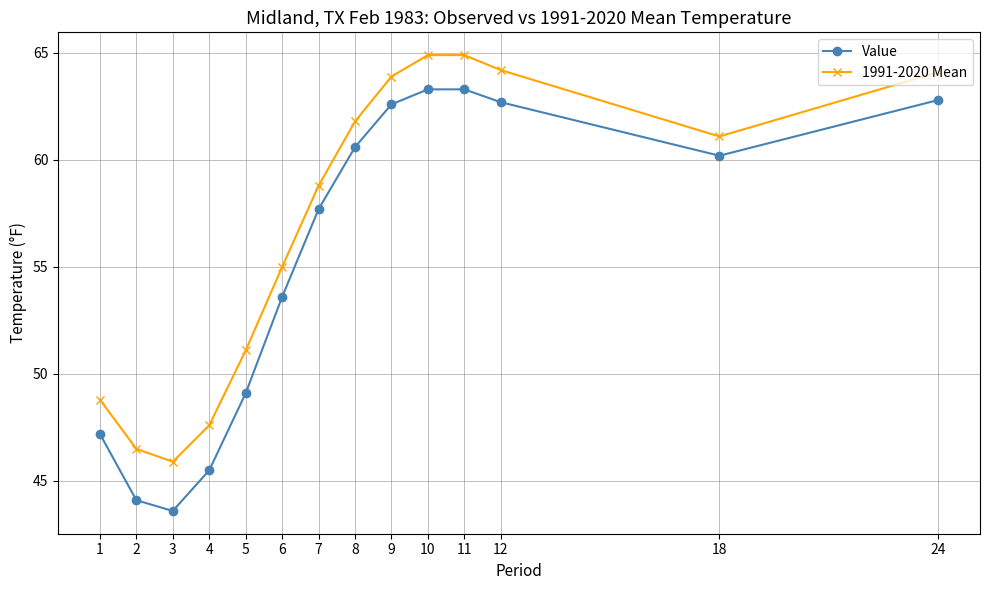

Reading left to right, list all the values displayed in this chart.

Value: 1=47.2	2=44.1	3=43.6	4=45.5	5=49.1	6=53.6	7=57.7	8=60.6	9=62.6	10=63.3	11=63.3	12=62.7	18=60.2	24=62.8
1991-2020 Mean: 1=48.8	2=46.5	3=45.9	4=47.6	5=51.1	6=55.0	7=58.8	8=61.8	9=63.9	10=64.9	11=64.9	12=64.2	18=61.1	24=64.1